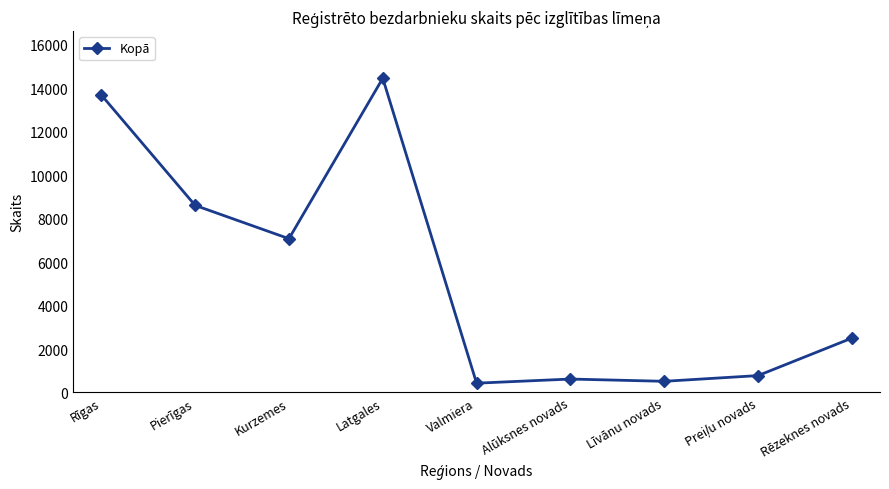

Does the chart have visible grid lines?

No